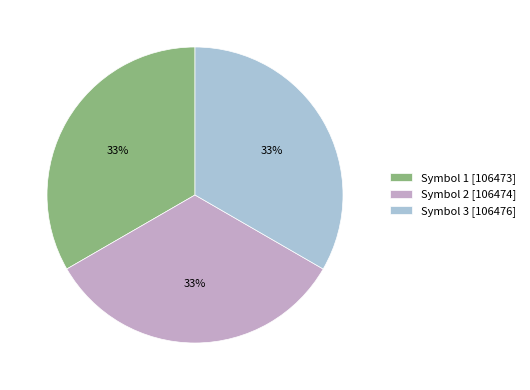

True or false: Symbol 3 [106476] accounts for 24% of the total.

False